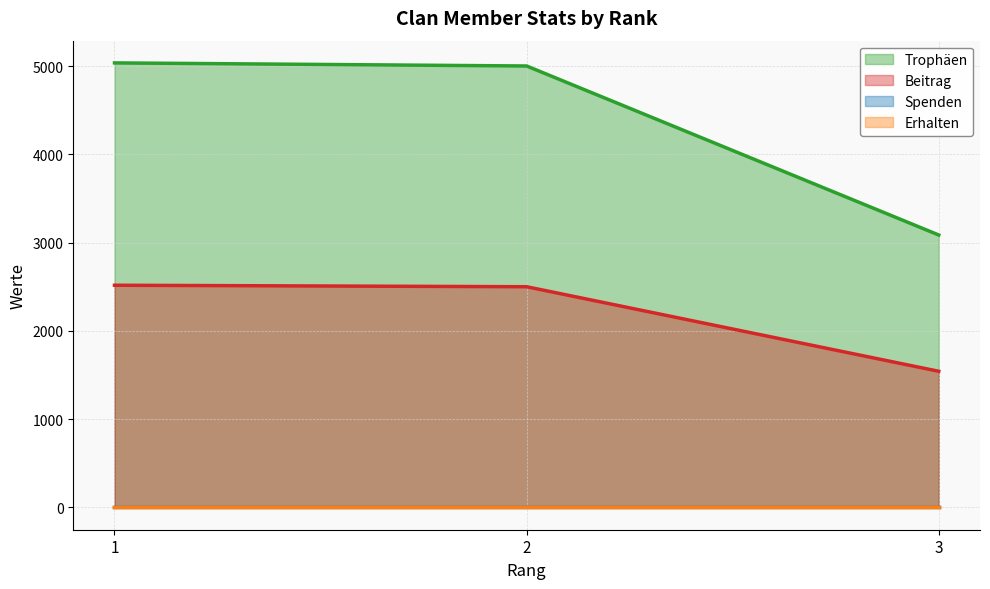

Rank the categories by Trophäen value from highest to lowest.

1, 2, 3